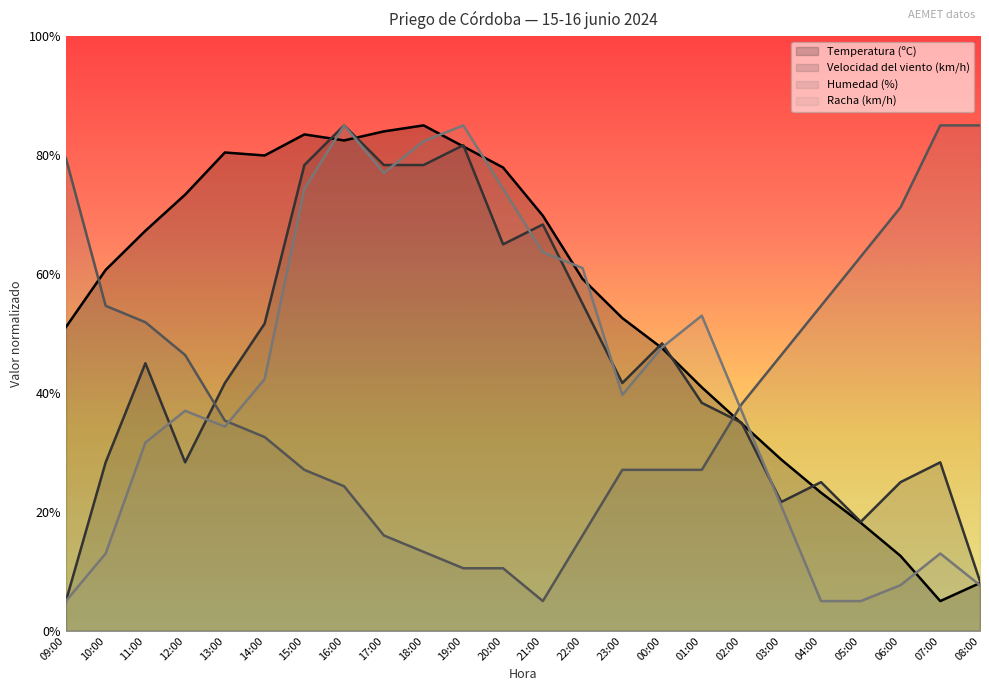

What position from the right is 18:00?

15